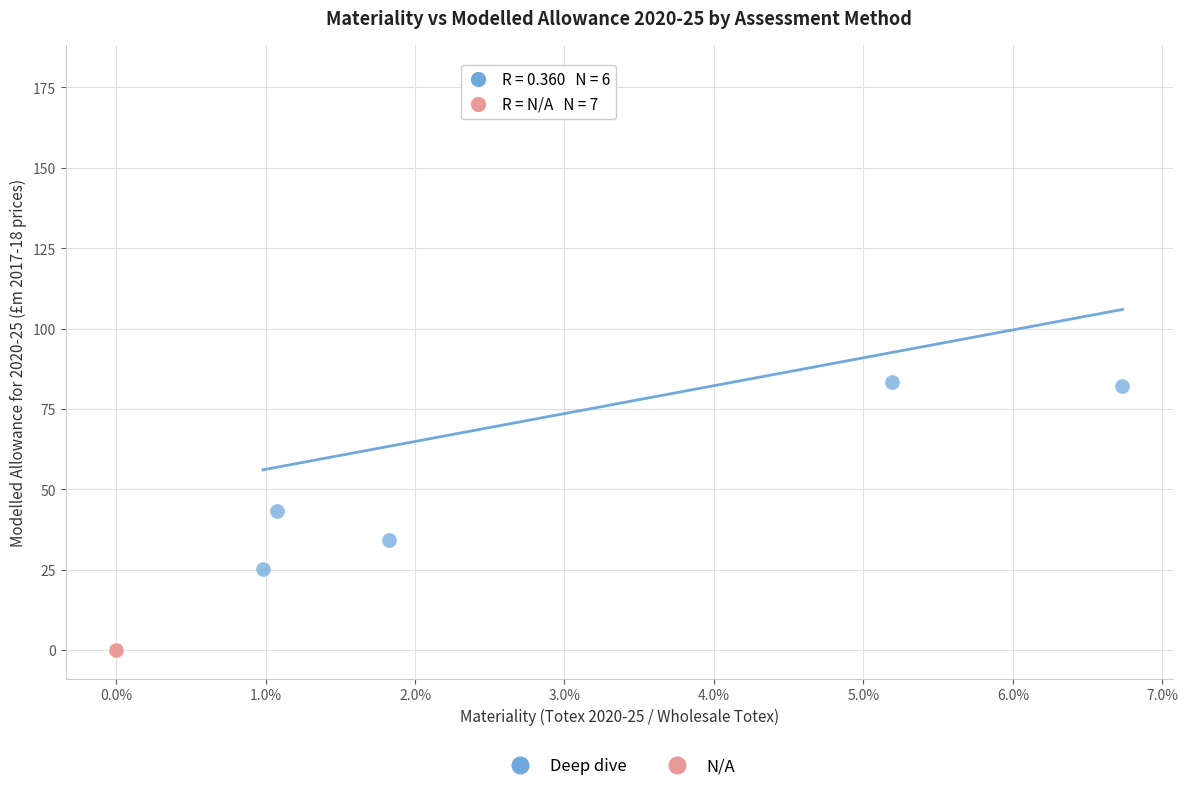

Which series contains the lowest Y value?

N/A